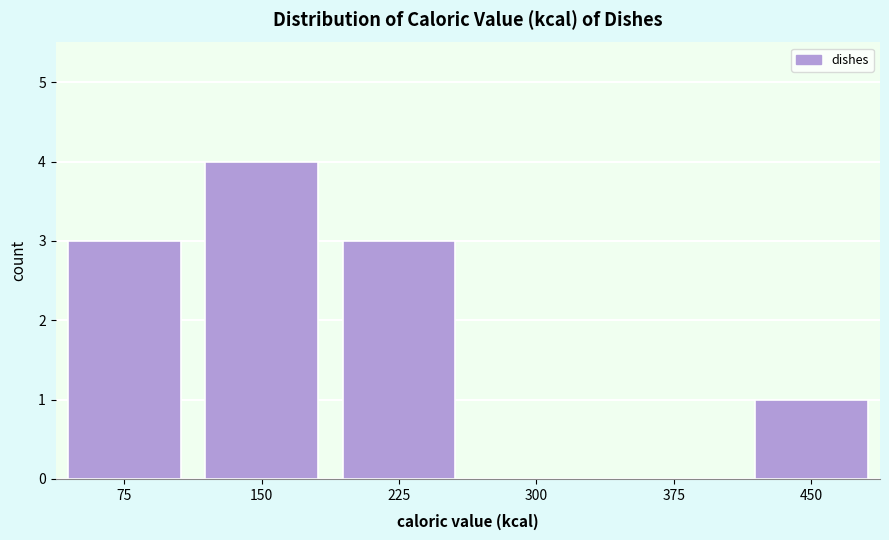

Reading right to left, what are all the values shown in this chart?

450=1	375=0	300=0	225=3	150=4	75=3